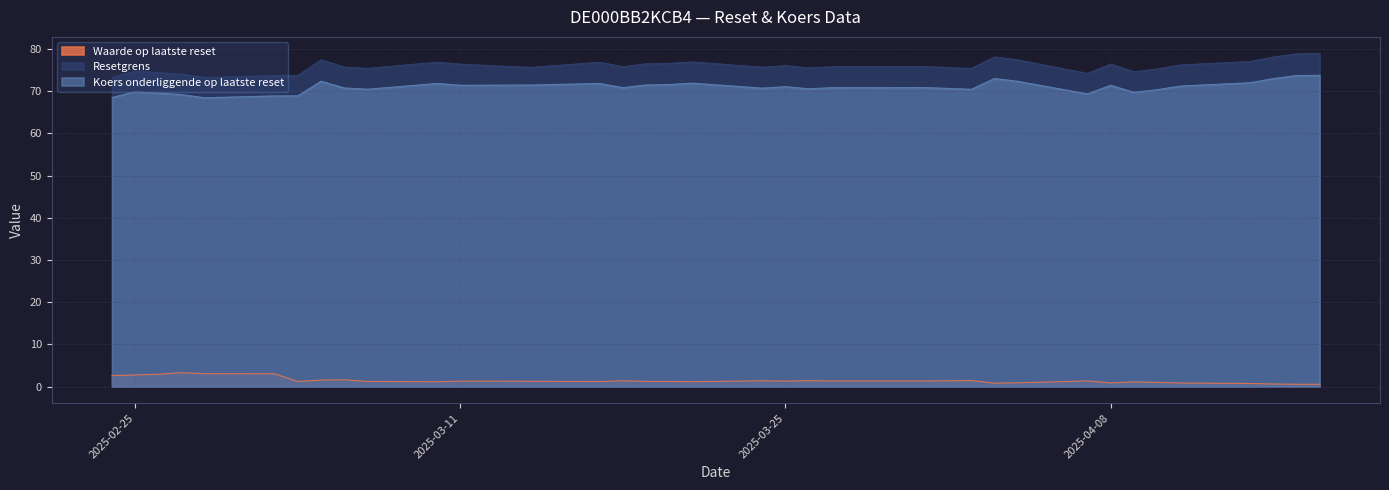

List the series in order of their peak value, highest first.

Resetgrens, Koers onderliggende op laatste reset, Waarde op laatste reset